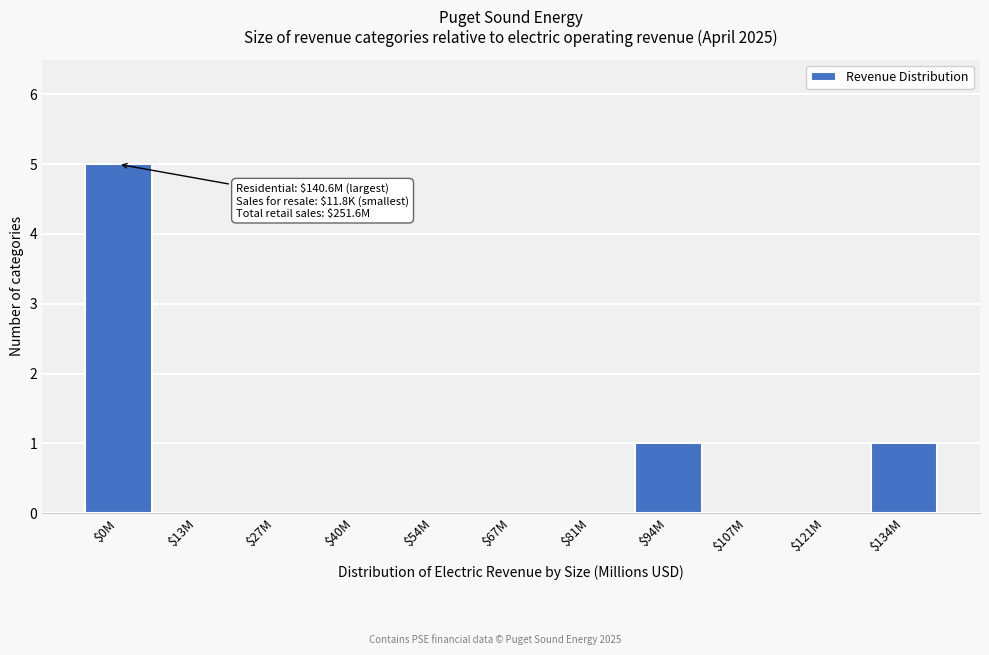

Is it true that the value at $54M is 0?

True